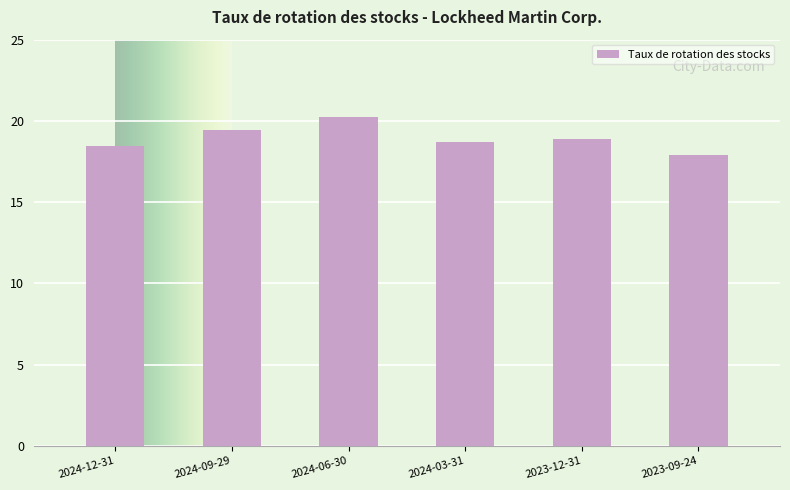

What is the ratio of the value at 2024-03-31 to the value at 2024-09-29?

1.0